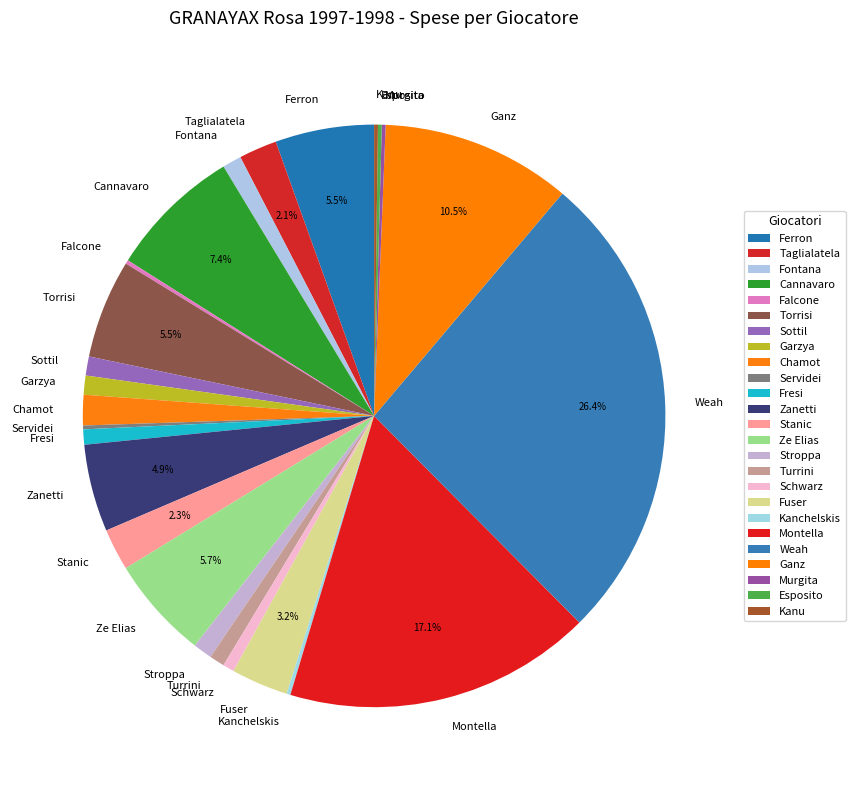

To the nearest percent, what is the average slice percentage?

4%